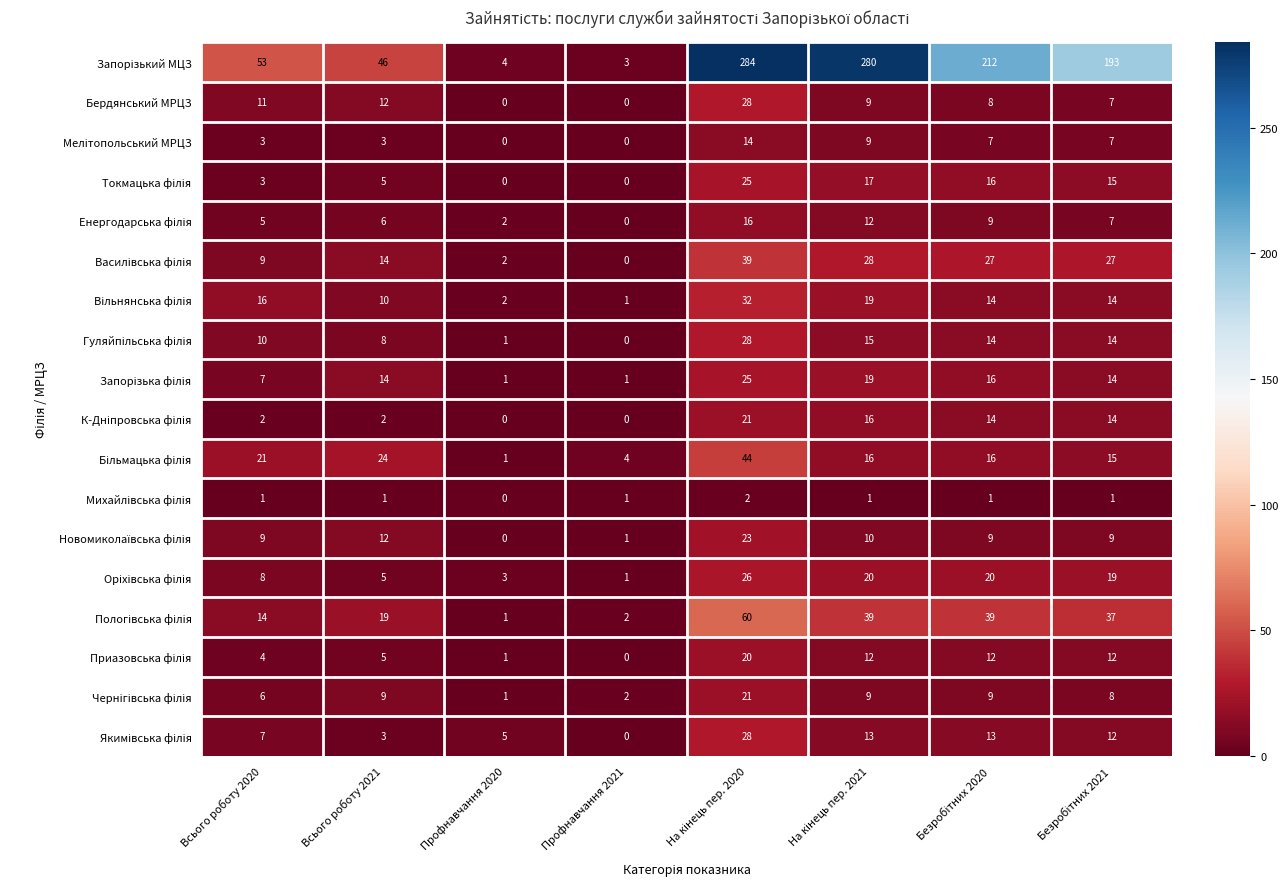

What is the greatest value displayed?

284